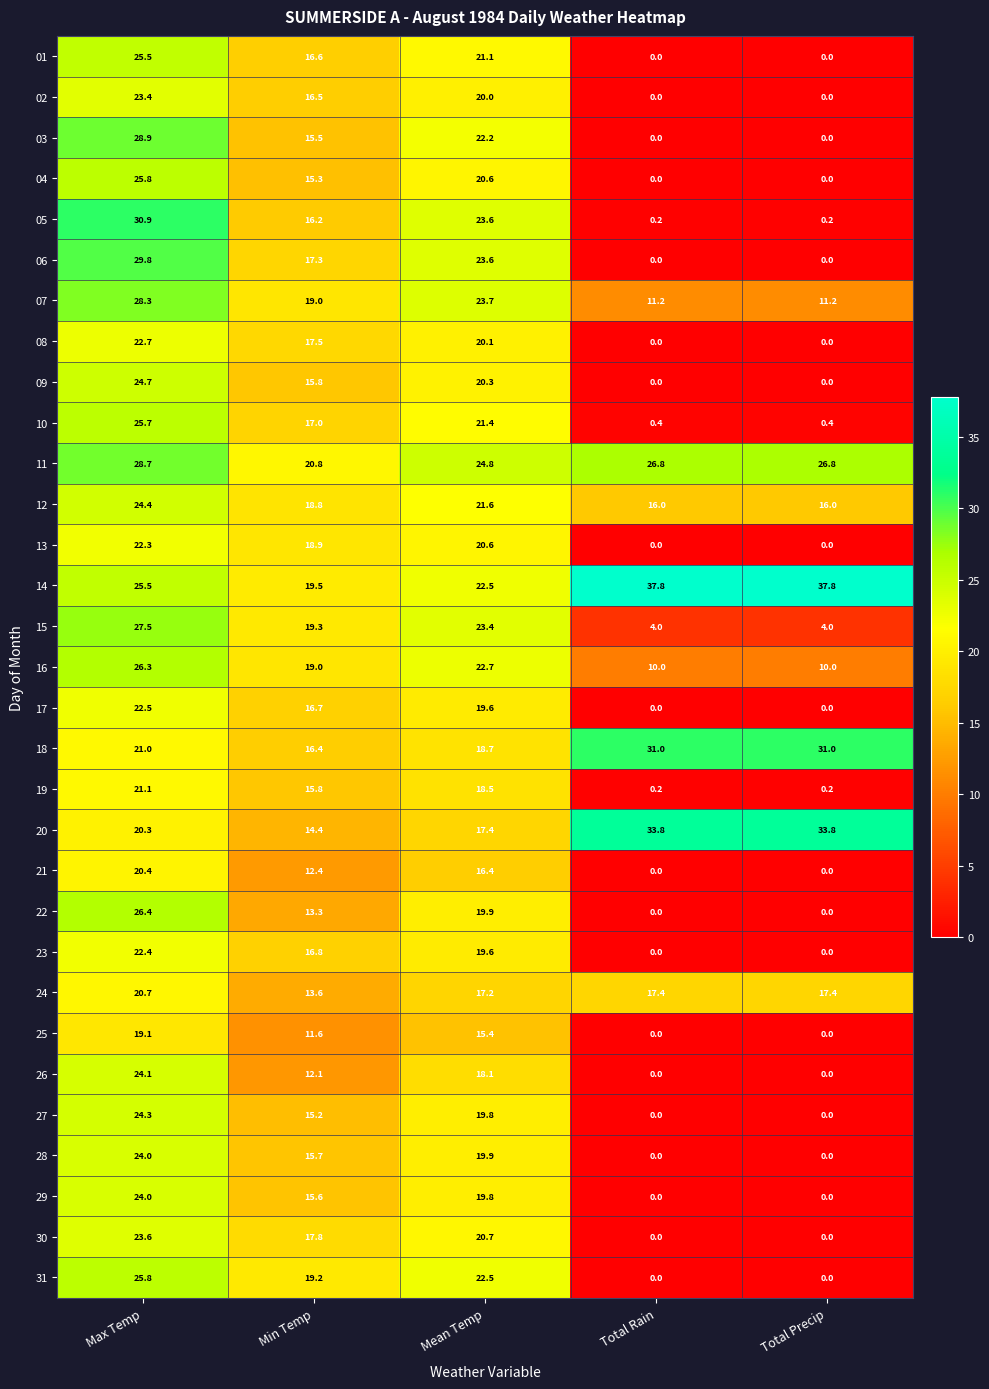

The 04 series shows -18.0 at Total Precip. True or false?

False